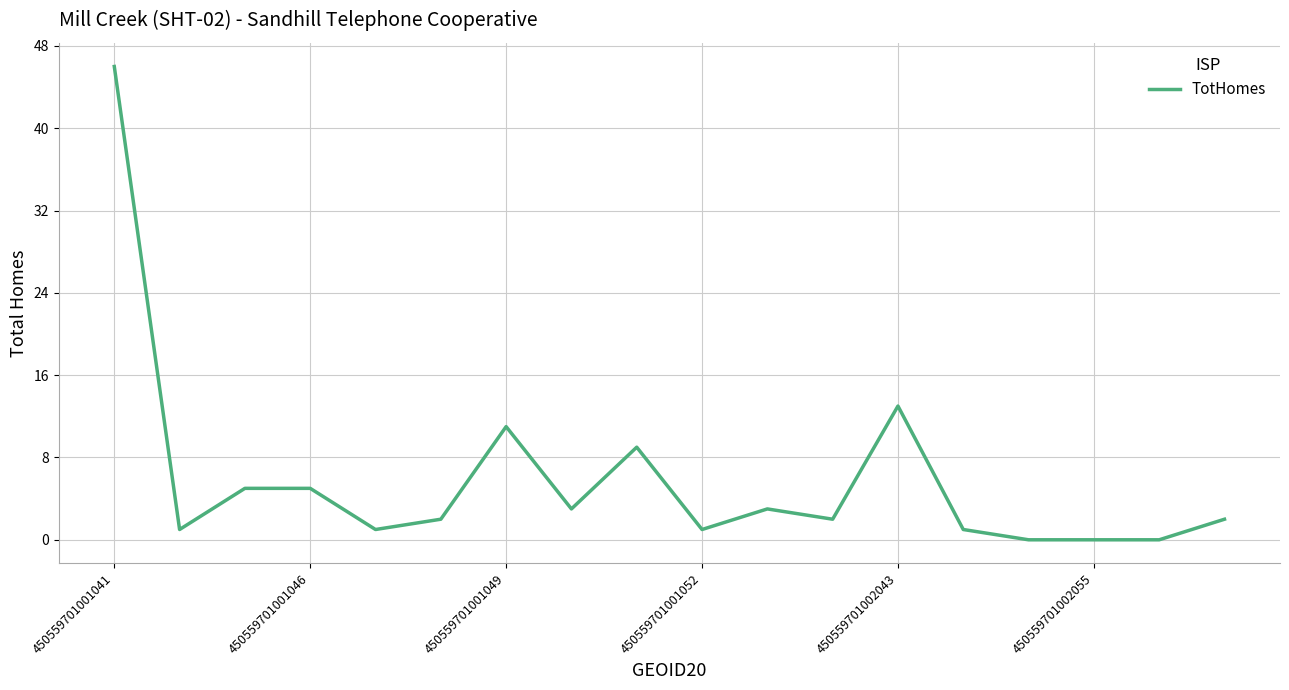

What is the difference between the maximum and minimum values?

46